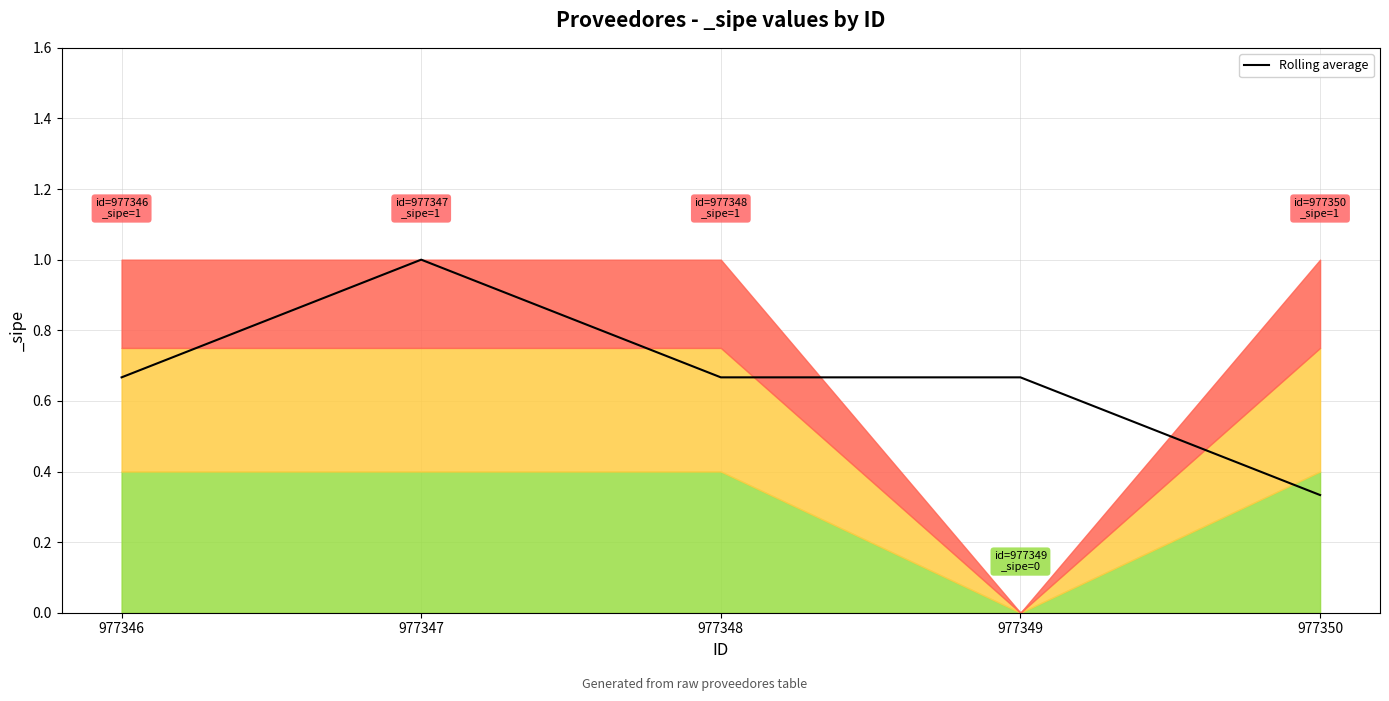

True or false: the data shows 1.0 at 977347.

True